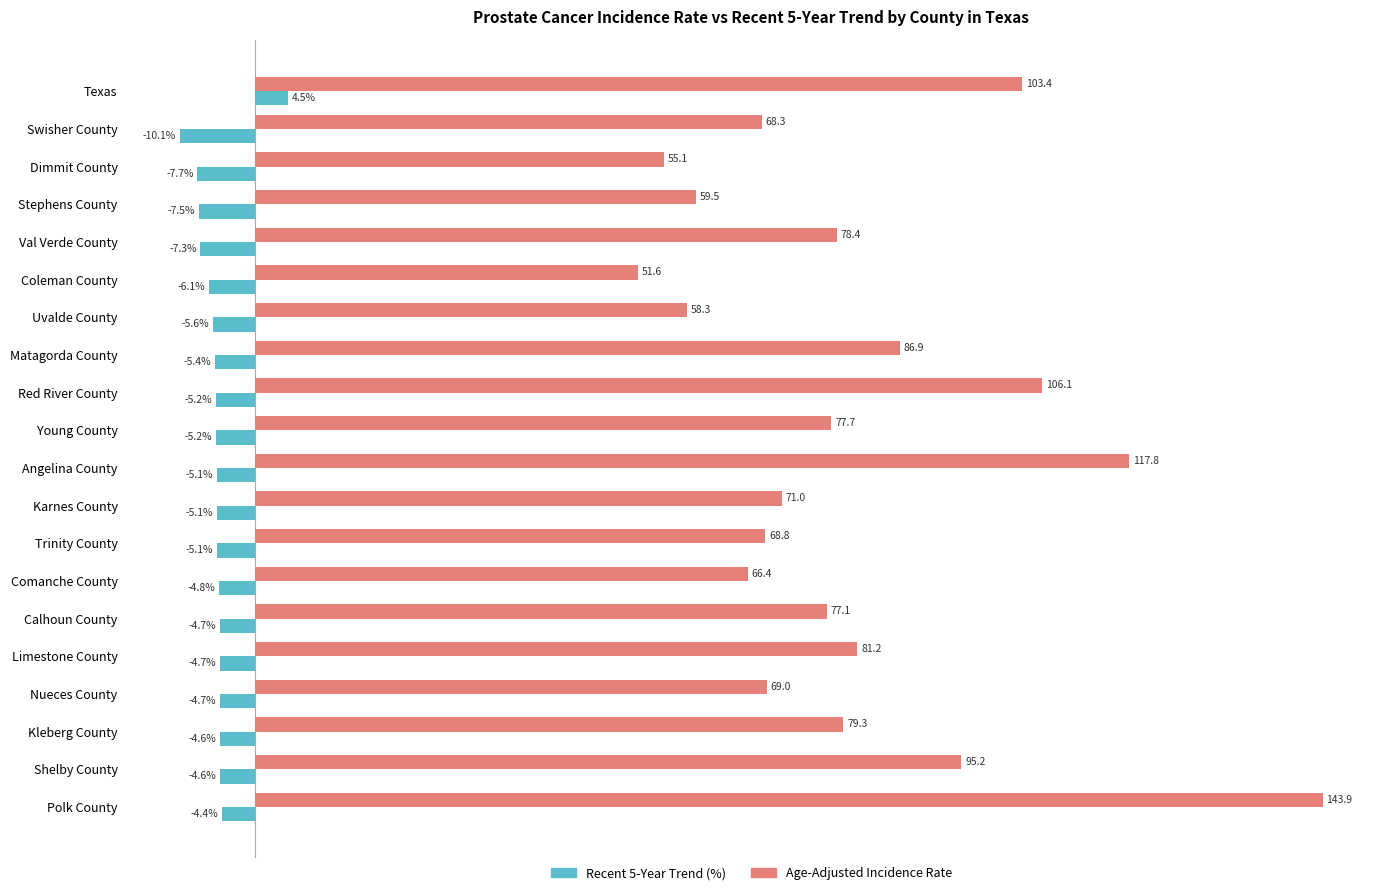

Rank the series by their average value, from lowest to highest.

Recent 5-Year Trend (%), Age-Adjusted Incidence Rate